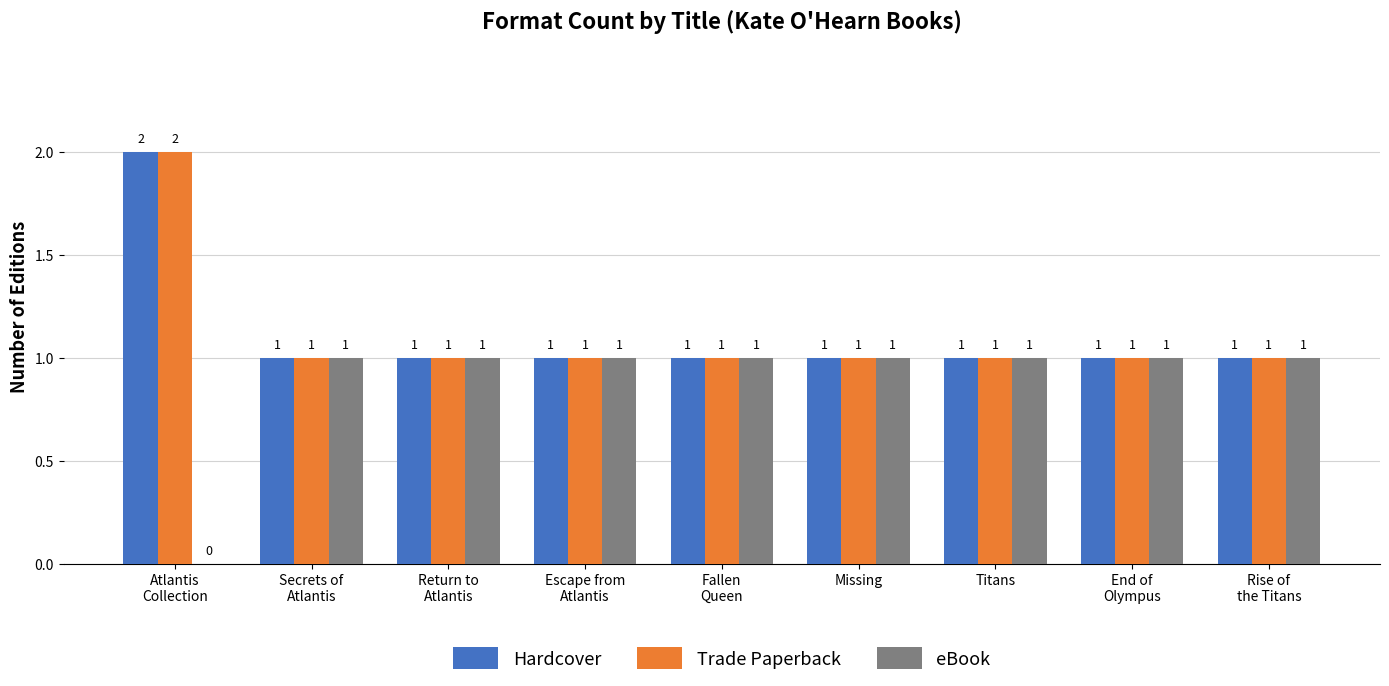

How many categories are shown in the chart?

9